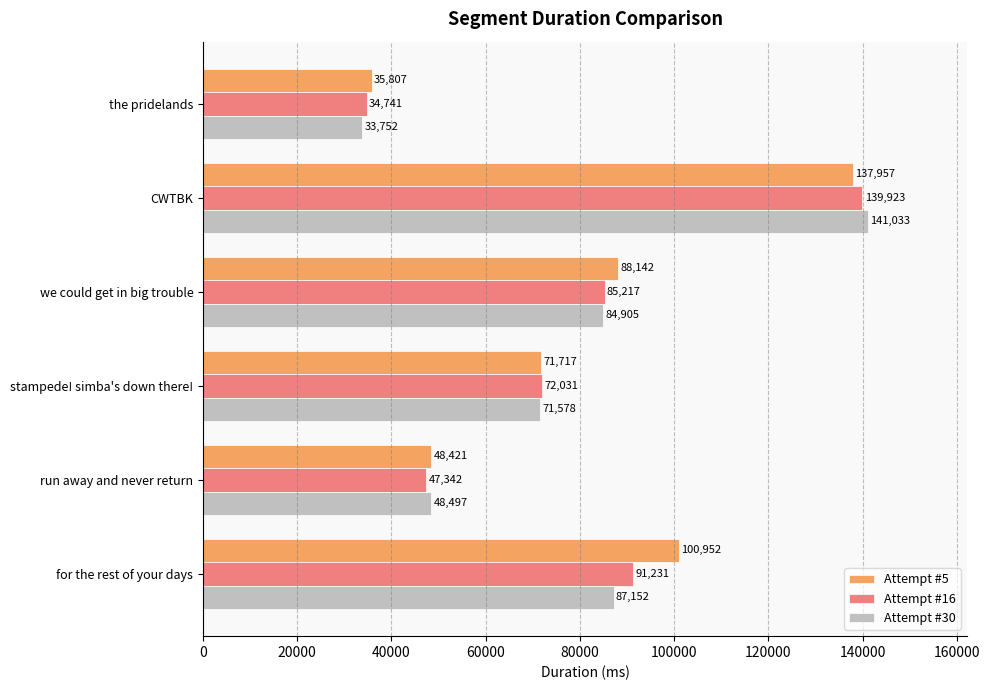

What is the average value of the Attempt #30 series?

77820